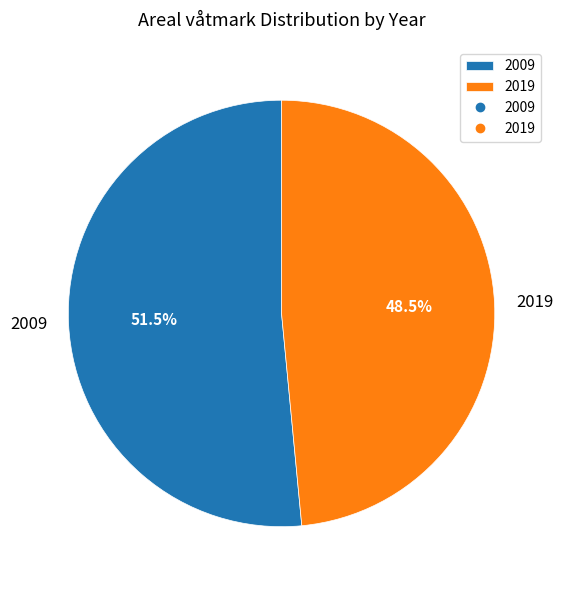

Is there any slice that represents more than half of the pie?

Yes